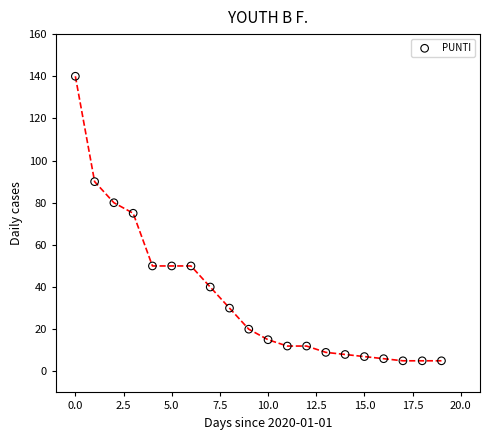

What is the range of Y values (max minus min)?

135